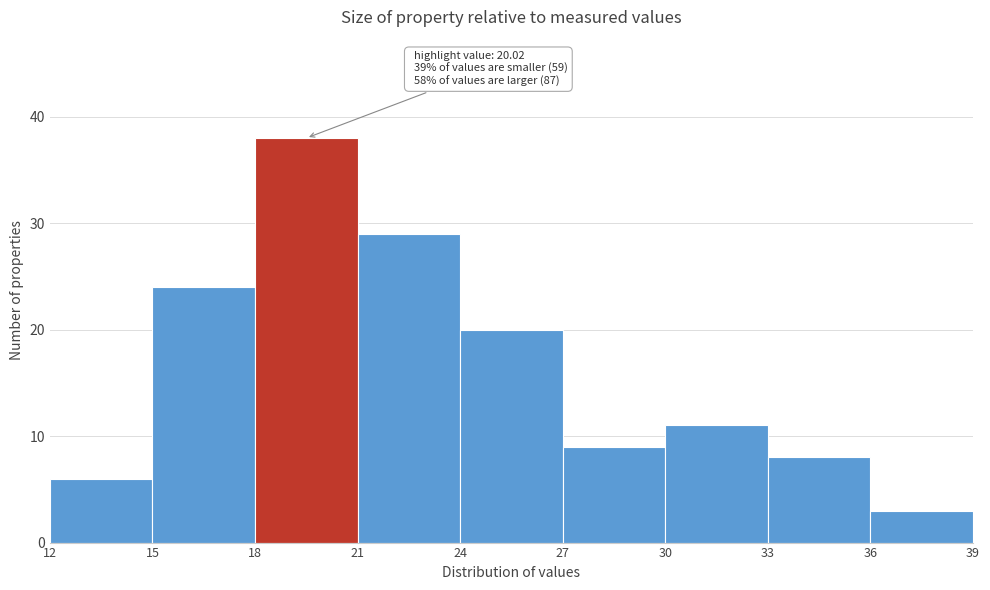

Which range on the x-axis has the tallest bar?

18 to 21